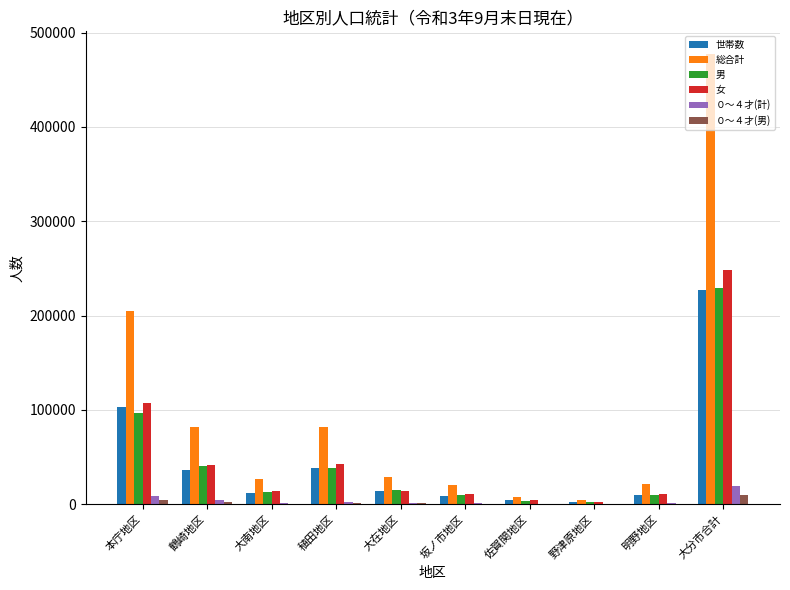

What are all the series names shown in the legend?

世帯数, 総合計, 男, 女, ０～４才(計), ０～４才(男)